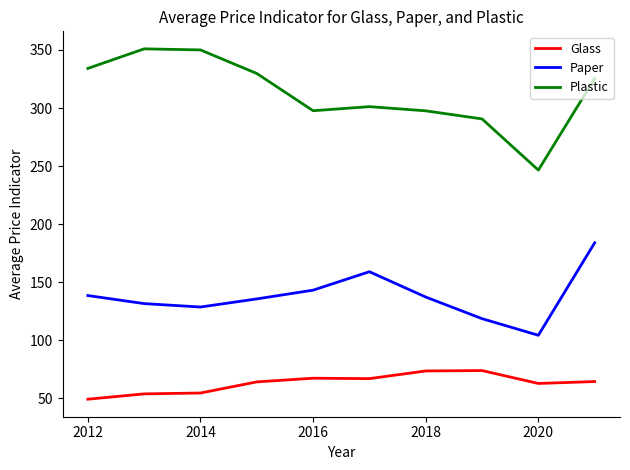

True or false: Plastic and Paper intersect in this chart.

False